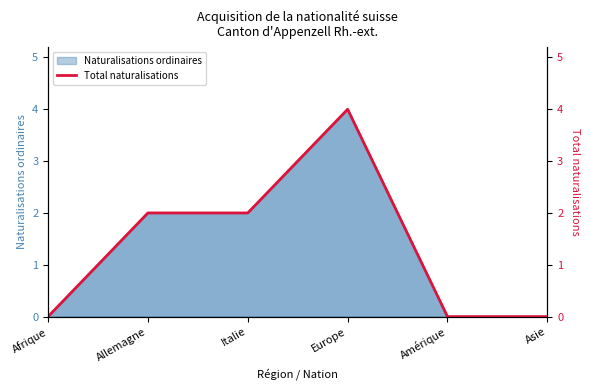

List the labels in order of value, smallest first.

Afrique, Amérique, Asie, Allemagne, Italie, Europe